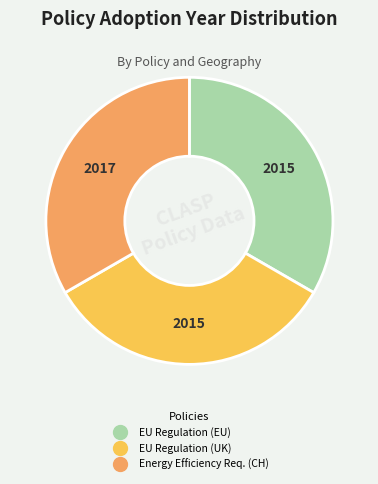

Is there any slice that represents more than half of the pie?

No